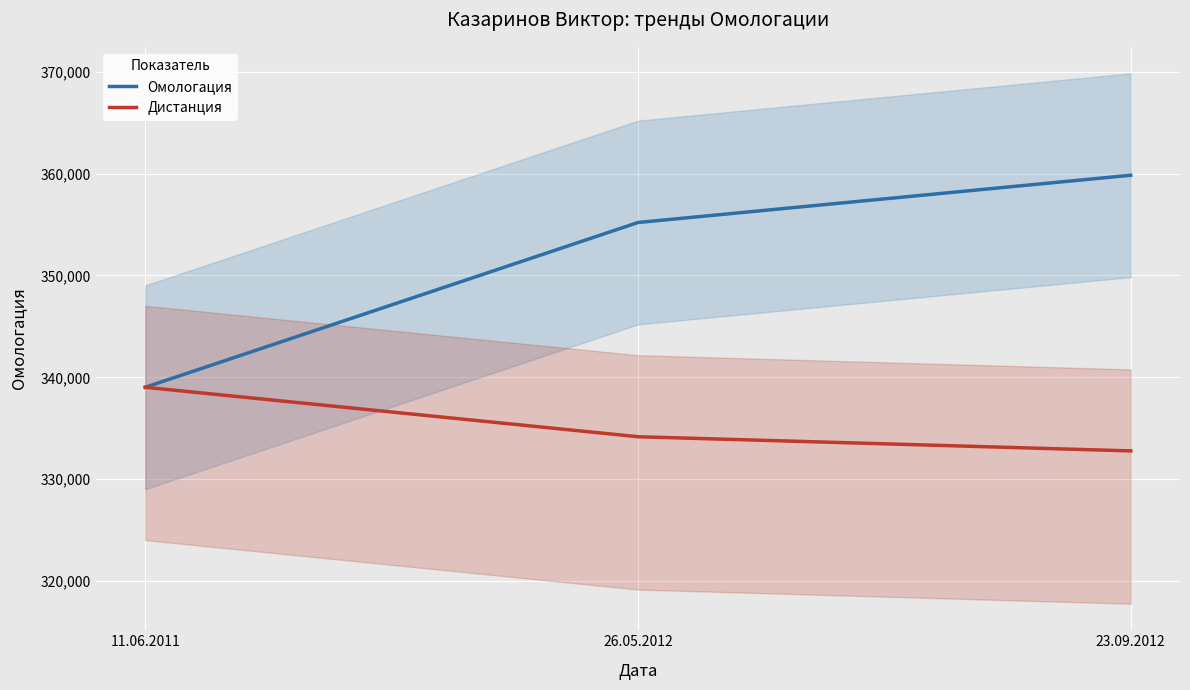

List the labels in order of Омологация value, smallest first.

11.06.2011, 26.05.2012, 23.09.2012